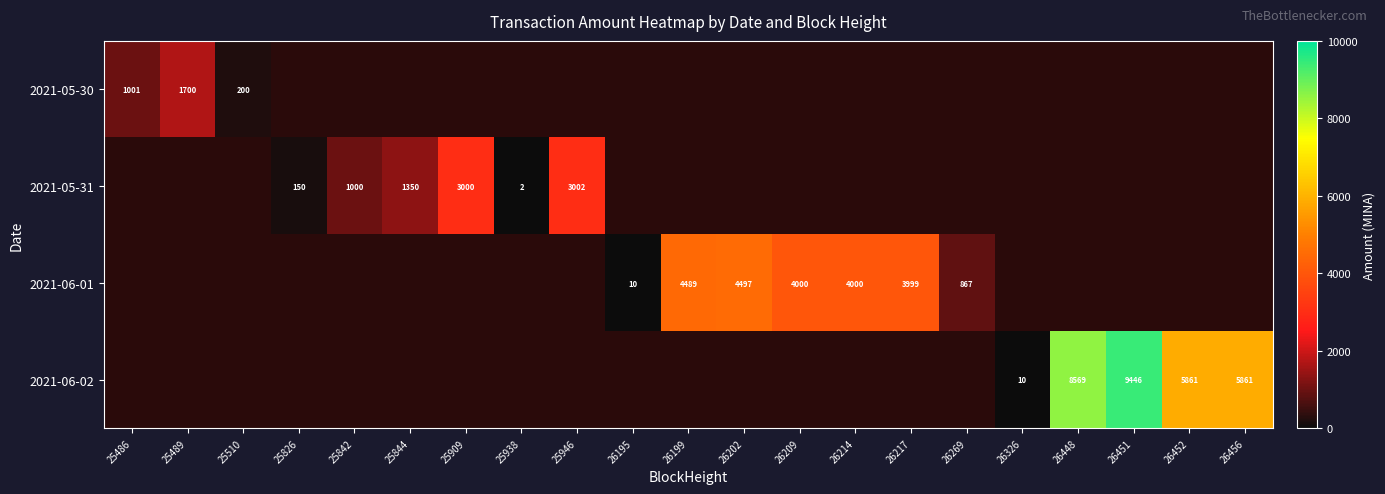

True or false: 2021-05-31 has a value of 3000 at 25909.

True